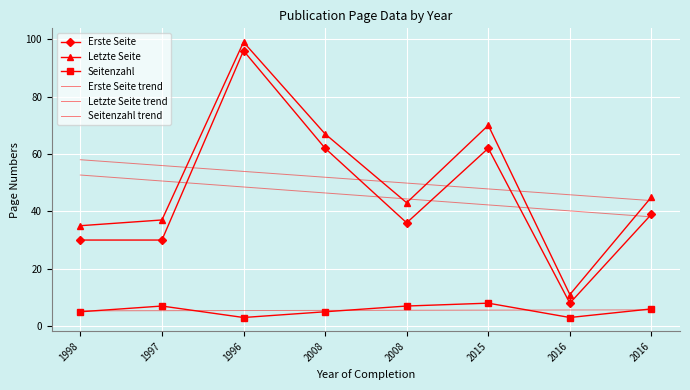

What is the highest value of the Erste Seite trend series?

52.7